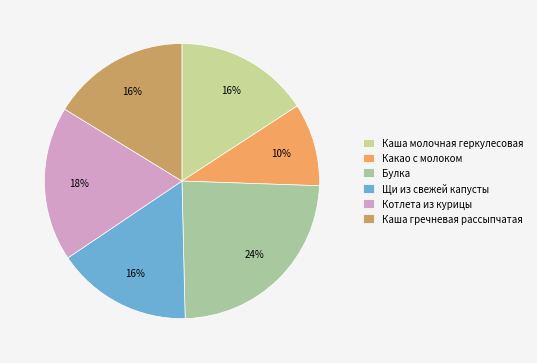

Rank the categories by value from lowest to highest.

Какао с молоком, Каша молочная геркулесовая, Щи из свежей капусты, Каша гречневая рассыпчатая, Котлета из курицы, Булка